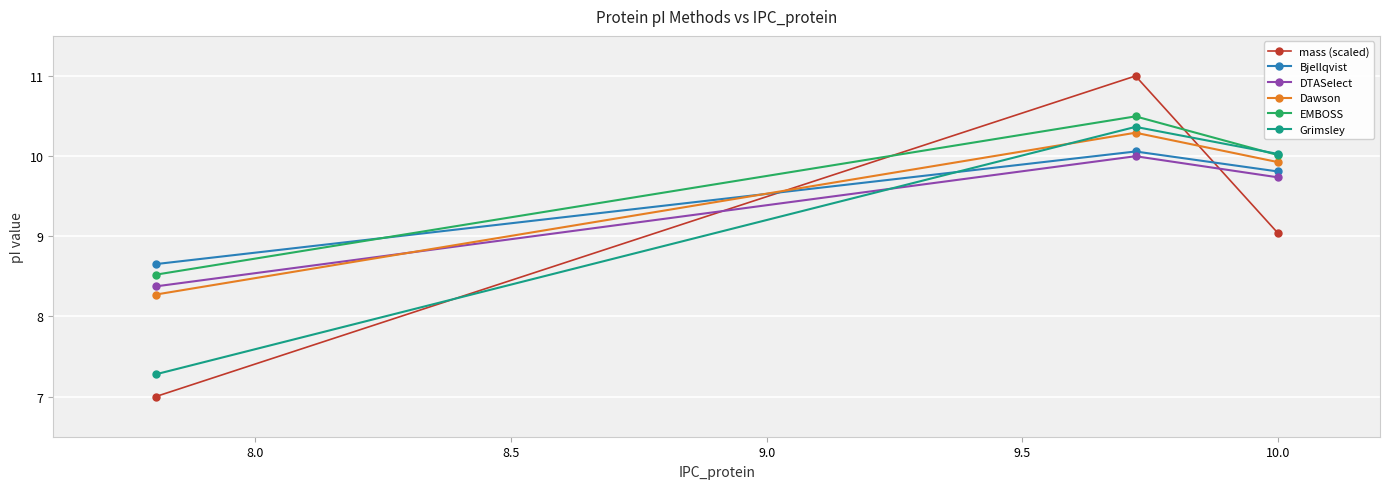

Which series has the largest range (max minus min)?

mass (scaled)